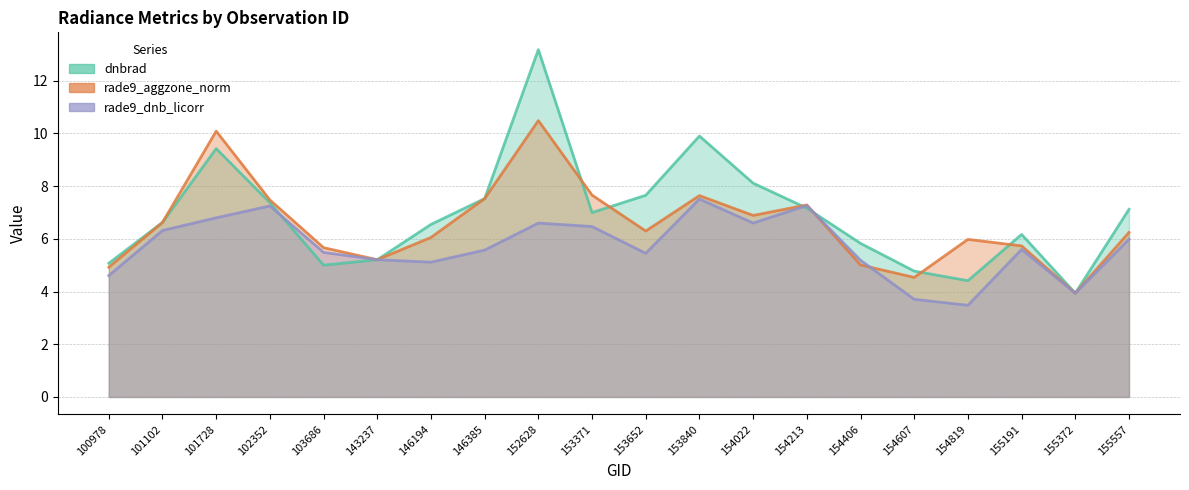

True or false: rade9_dnb_licorr and dnbrad intersect in this chart.

True